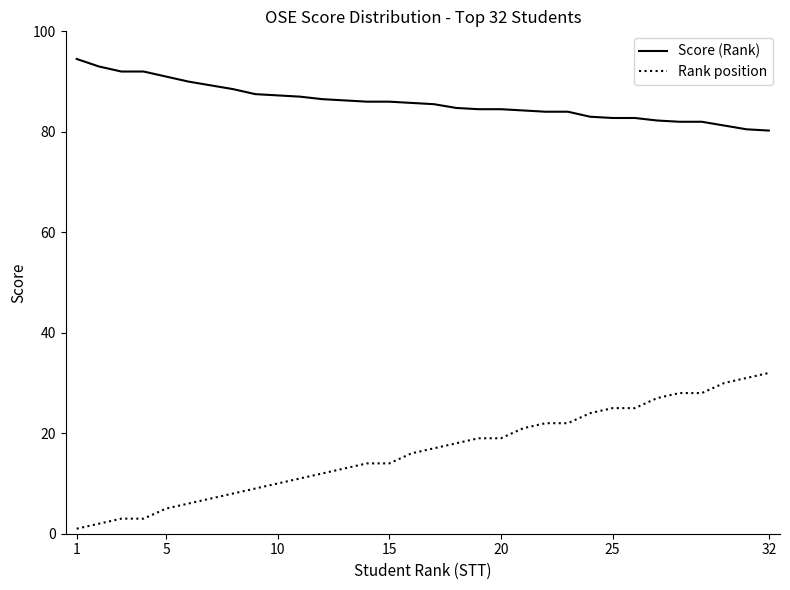

What is the greatest value displayed?

94.5